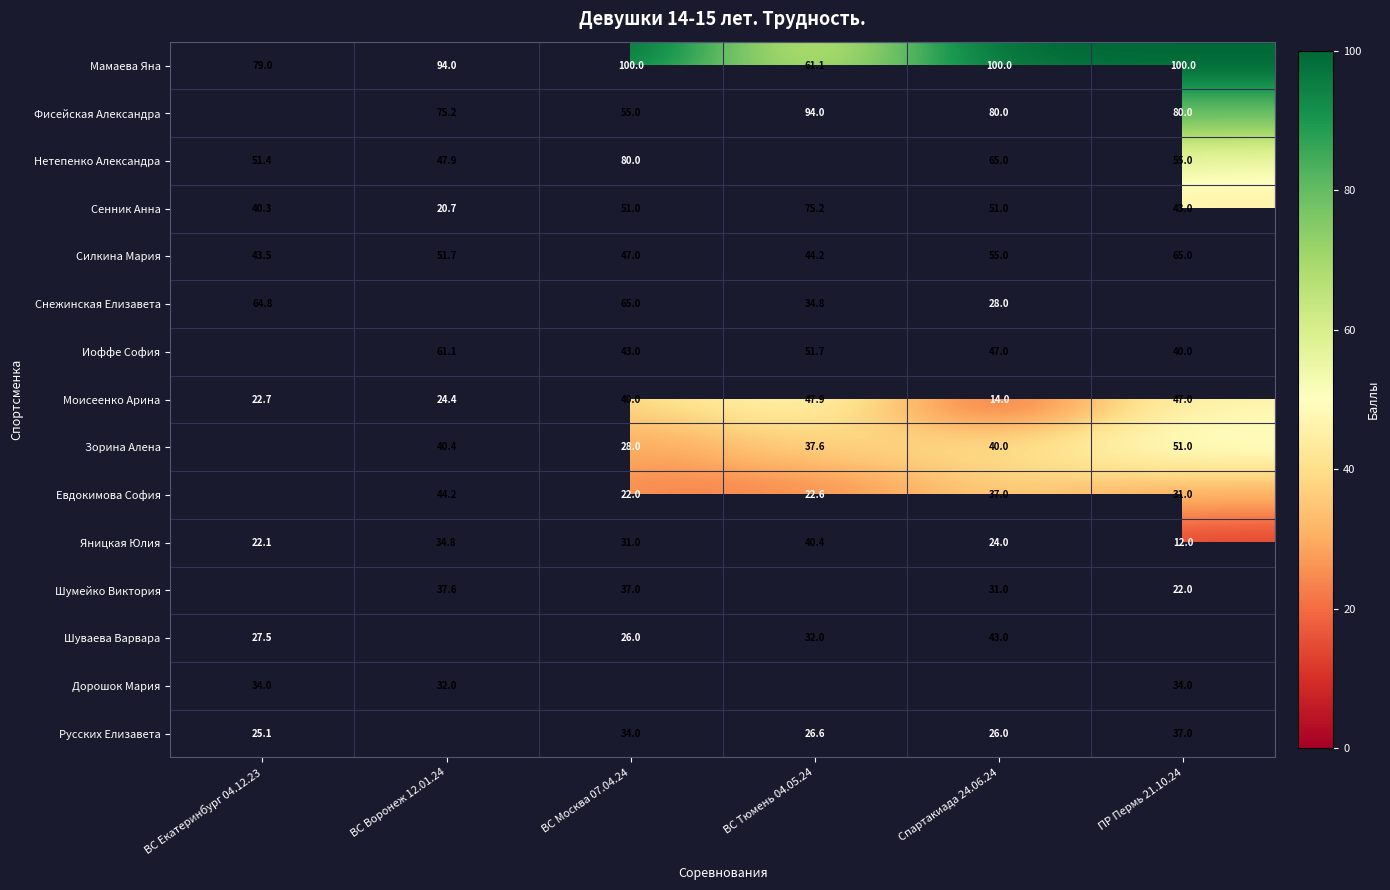

Which category has the highest value in the Силкина Мария series?

ПР Пермь 21.10.24